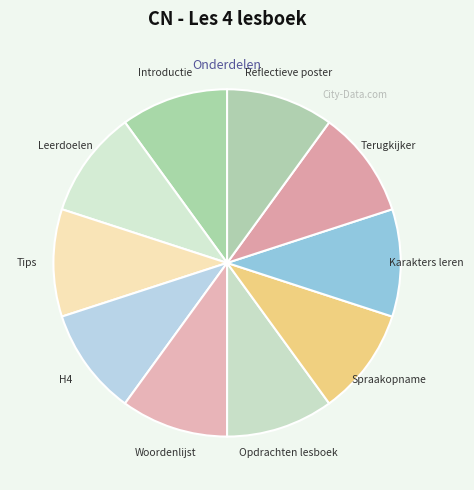

The Leerdoelen slice represents 10% of the pie. True or false?

True